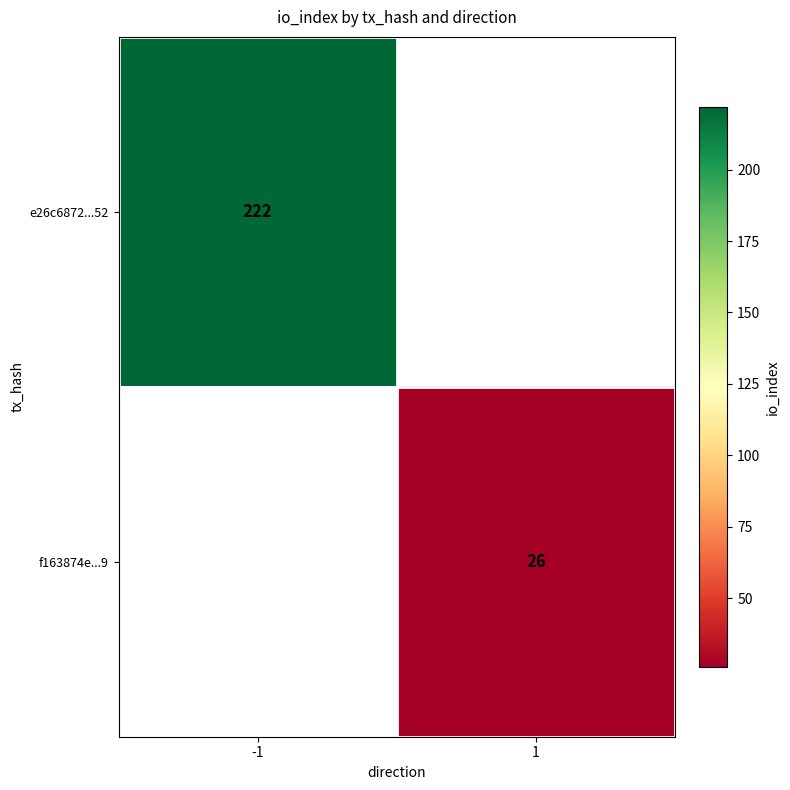

Is it true that f163874e...9 equals 45 at 1?

False